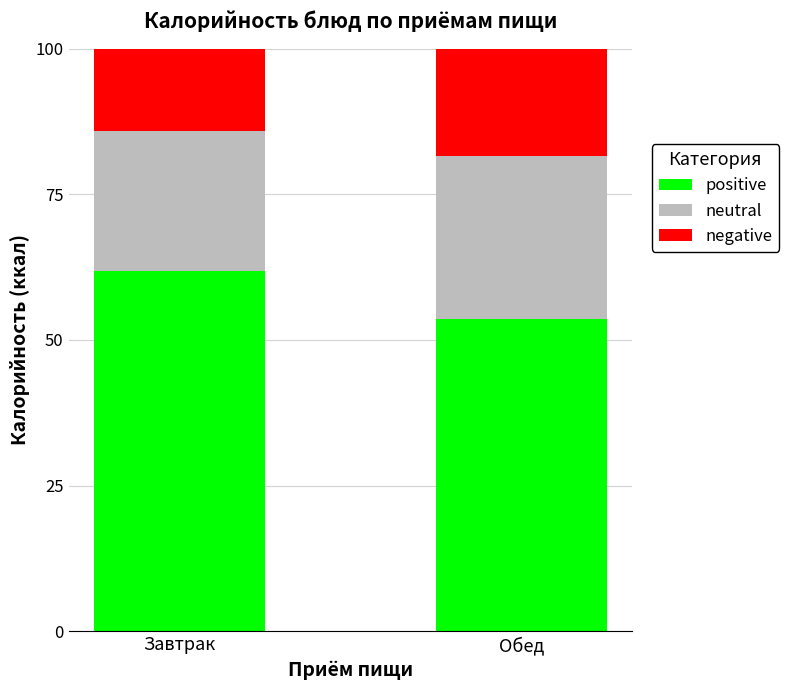

What is the lowest value of the positive series?

53.7